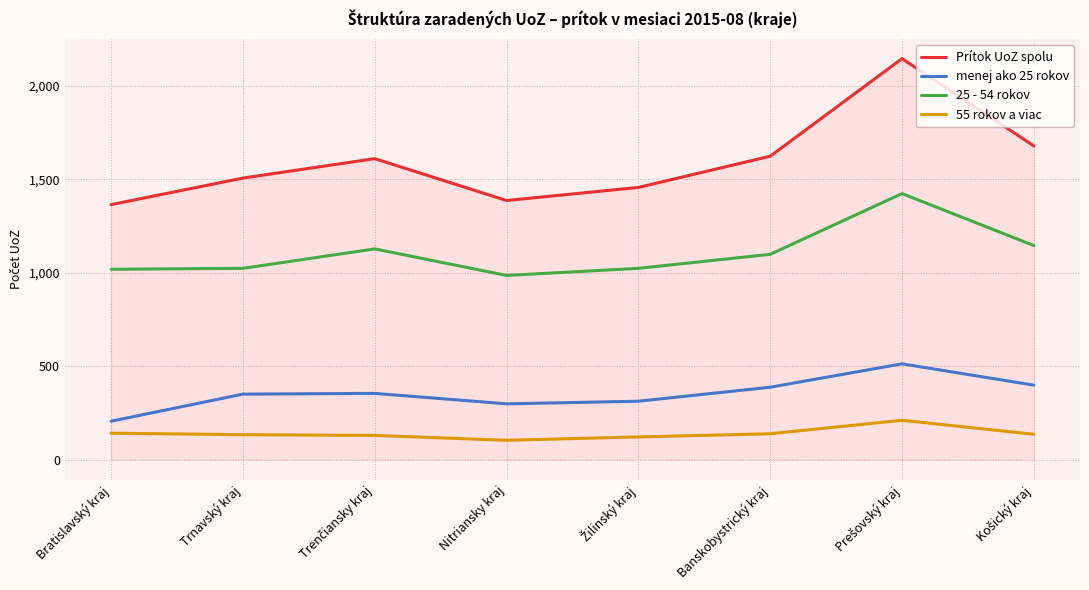

What is the difference between the second highest and second lowest values in the 25 - 54 rokov series?

127